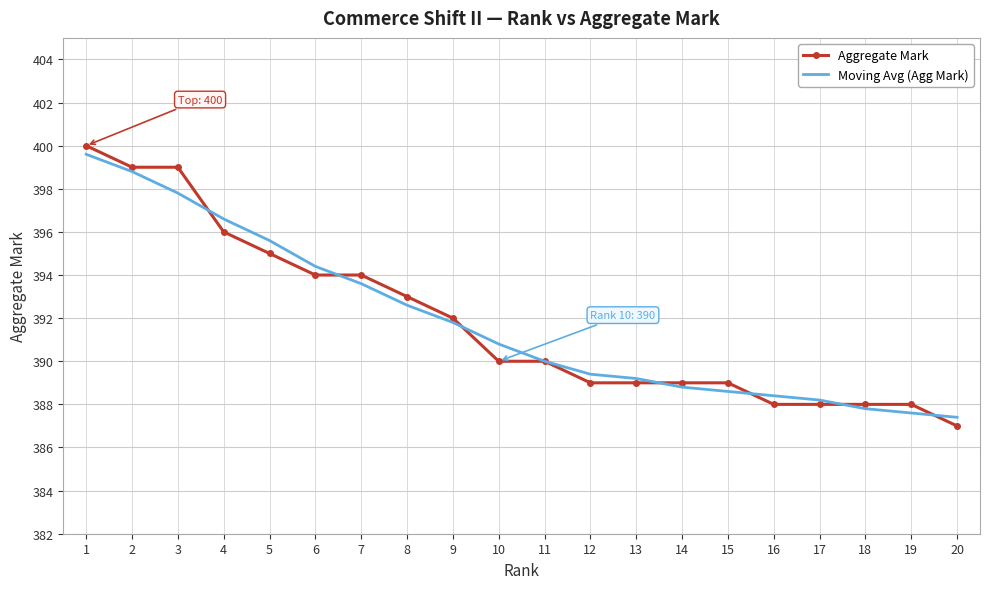

Reading right to left, what are all the values shown in this chart?

Aggregate Mark: 20=387.0	19=388.0	18=388.0	17=388.0	16=388.0	15=389.0	14=389.0	13=389.0	12=389.0	11=390.0	10=390.0	9=392.0	8=393.0	7=394.0	6=394.0	5=395.0	4=396.0	3=399.0	2=399.0	1=400.0
Moving Avg (Agg Mark): 20=387.4	19=387.6	18=387.8	17=388.2	16=388.4	15=388.6	14=388.8	13=389.2	12=389.4	11=390.0	10=390.8	9=391.8	8=392.6	7=393.6	6=394.4	5=395.6	4=396.6	3=397.8	2=398.8	1=399.6